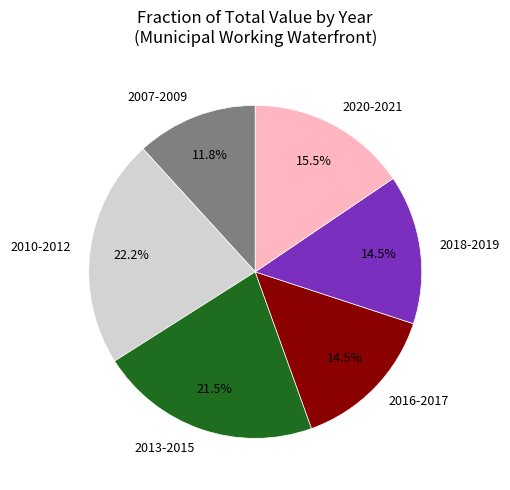

To the nearest percent, what is the average slice percentage?

17%